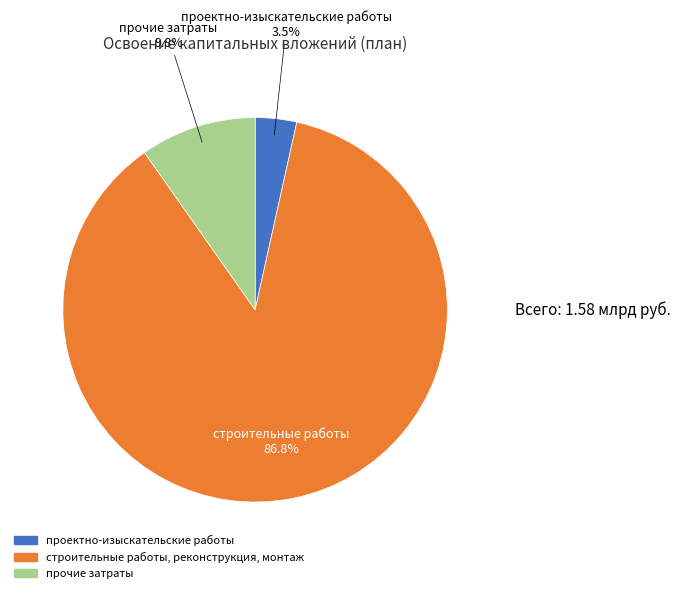

How many slices are in this pie chart?

3